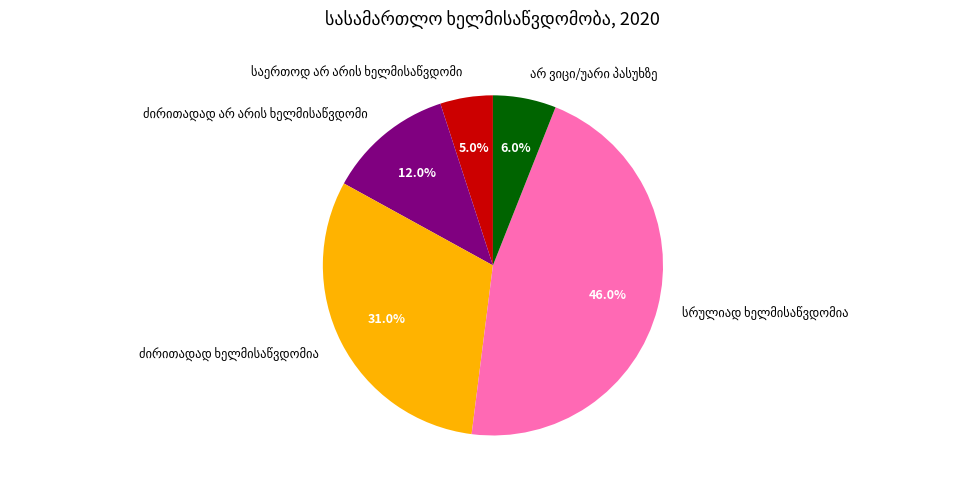

Is there any slice that represents more than half of the pie?

No